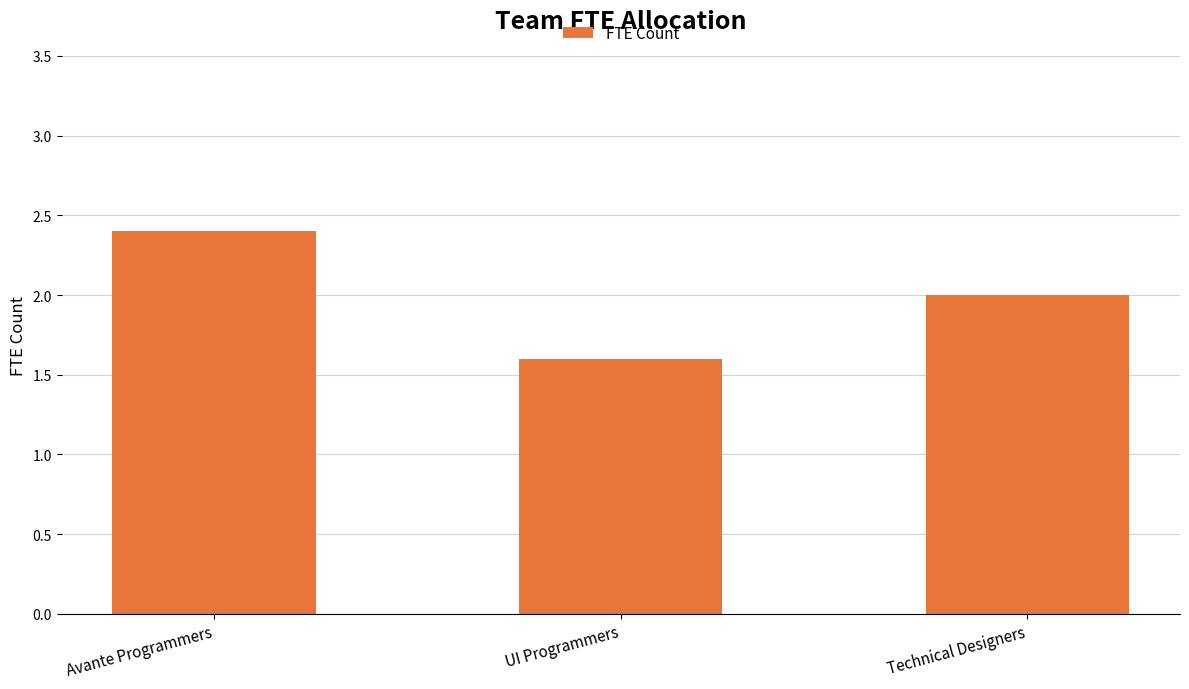

Which category has the lowest value across all series?

UI Programmers